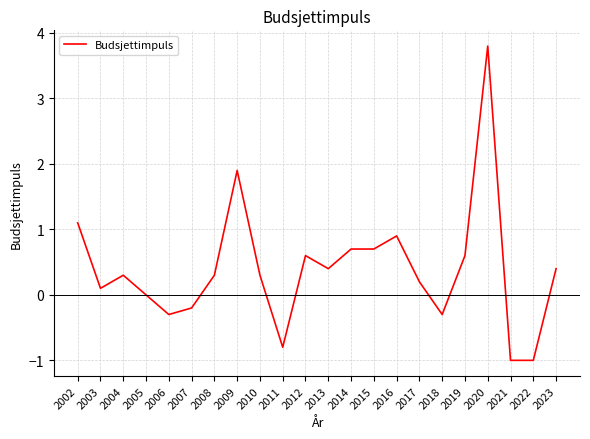

Is it true that the value at 2023 is 0.6?

False